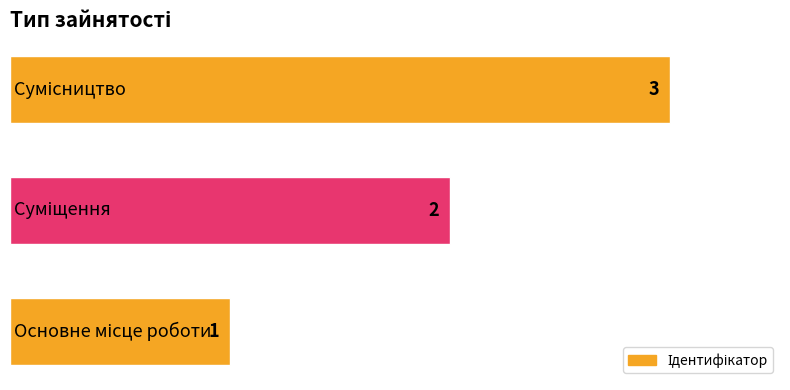

What is the maximum value shown in the chart?

3